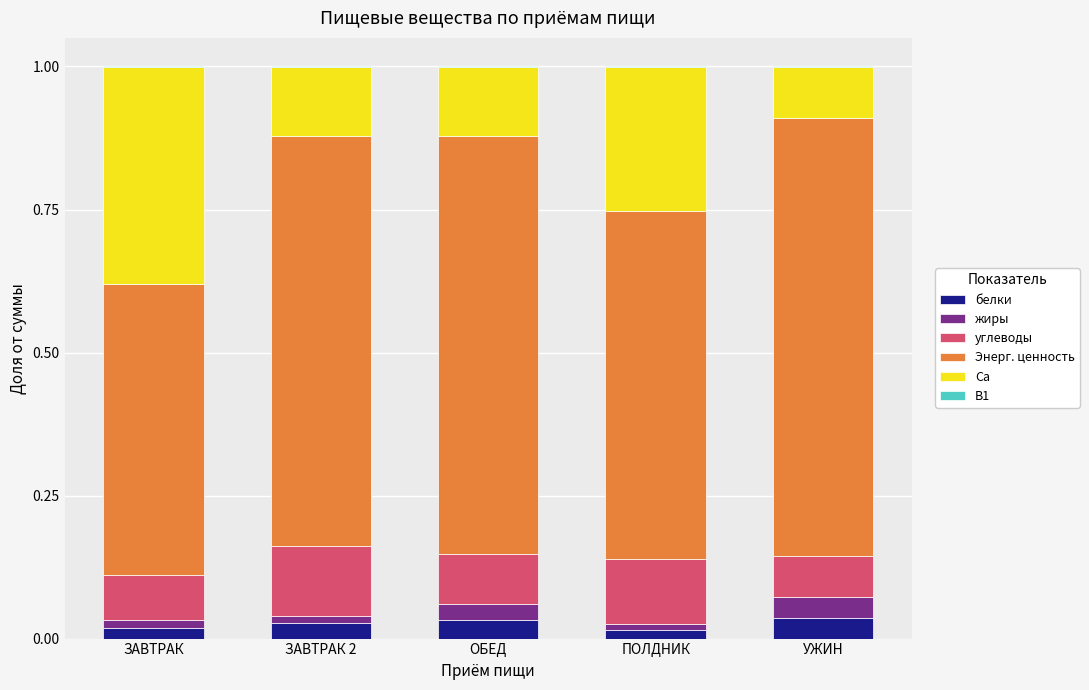

What is the total value across all series at ЗАВТРАК 2?

1.0